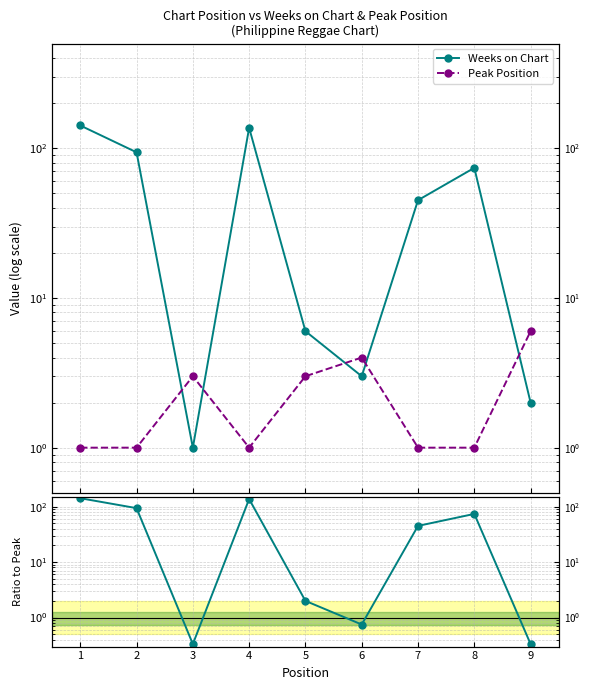

What is the maximum value shown in the chart?

142.0